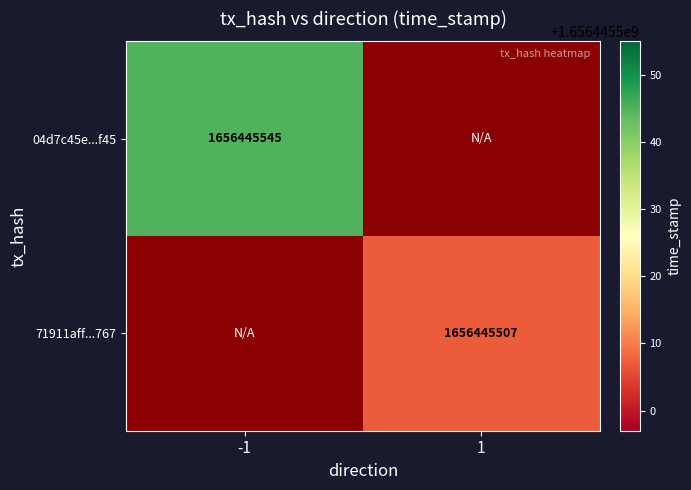

Which series has the largest range (max minus min)?

04d7c45e50290584287d349ccf2820c63fe2f45